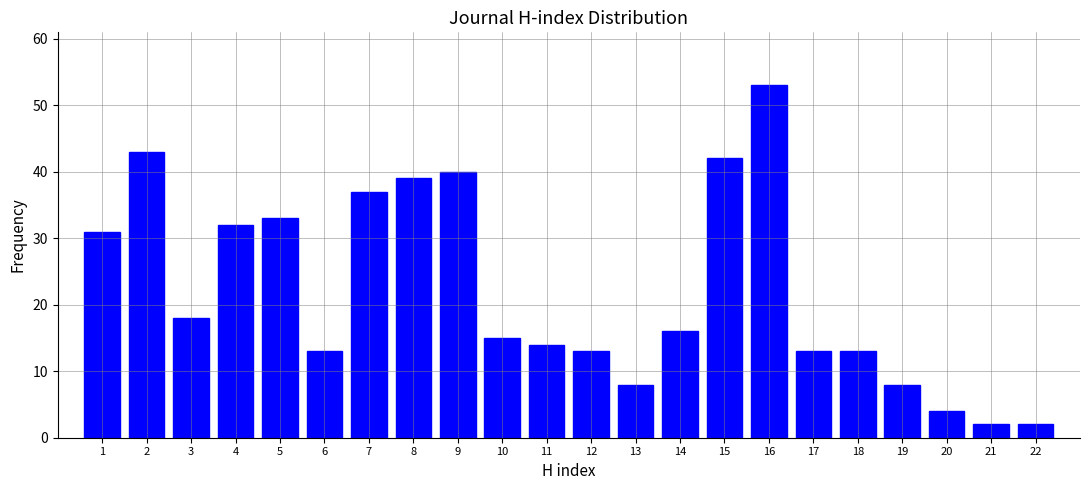

Reading left to right, extract all data points from this chart.

1=31	2=43	3=18	4=32	5=33	6=13	7=37	8=39	9=40	10=15	11=14	12=13	13=8	14=16	15=42	16=53	17=13	18=13	19=8	20=4	21=2	22=2